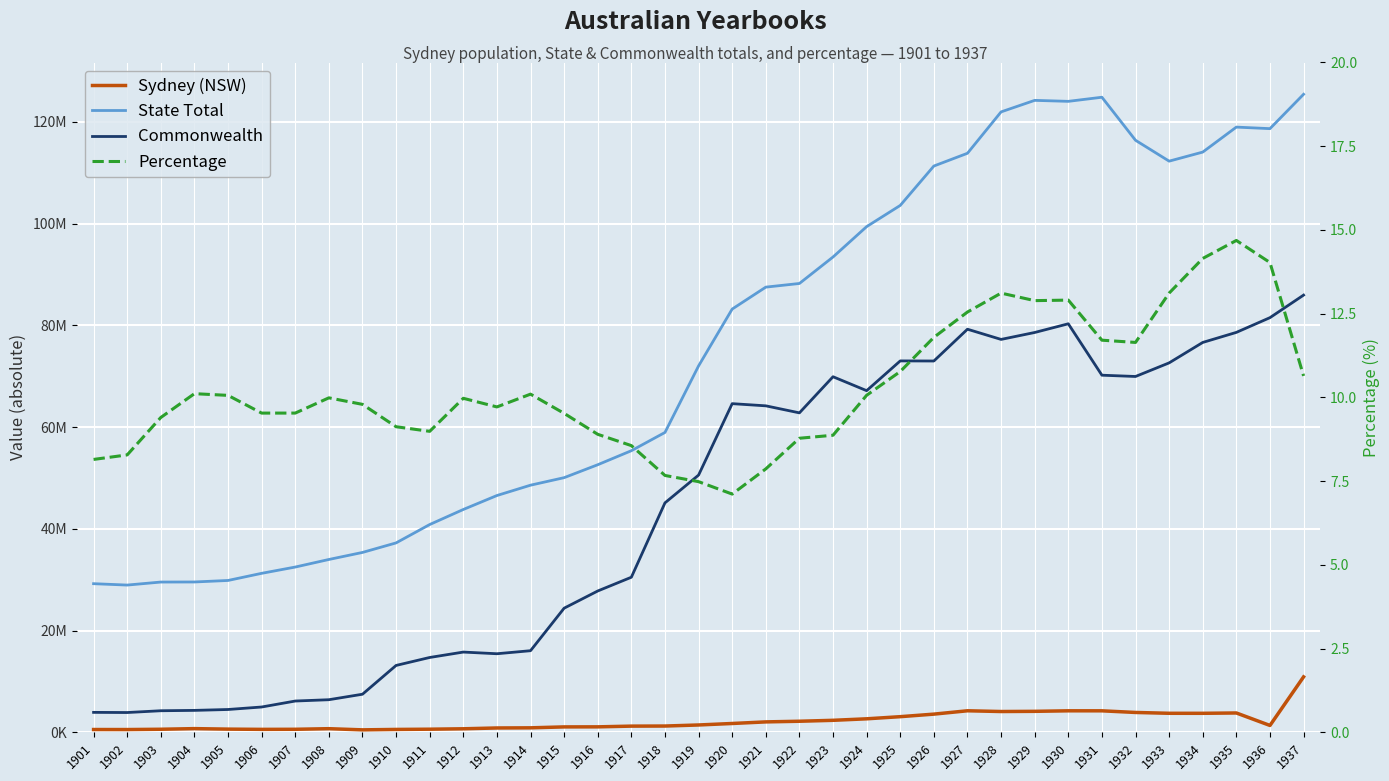

Is it true that Percentage equals 14.7 at 1935?

True